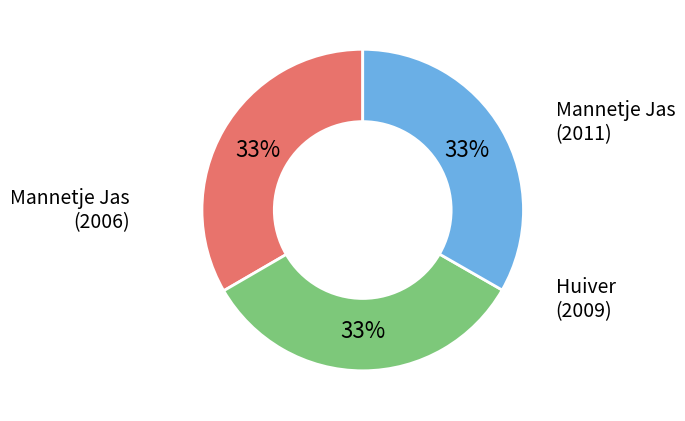

What is the ratio of the value at Huiver (2009) to the value at Mannetje Jas (2006)?

1.0